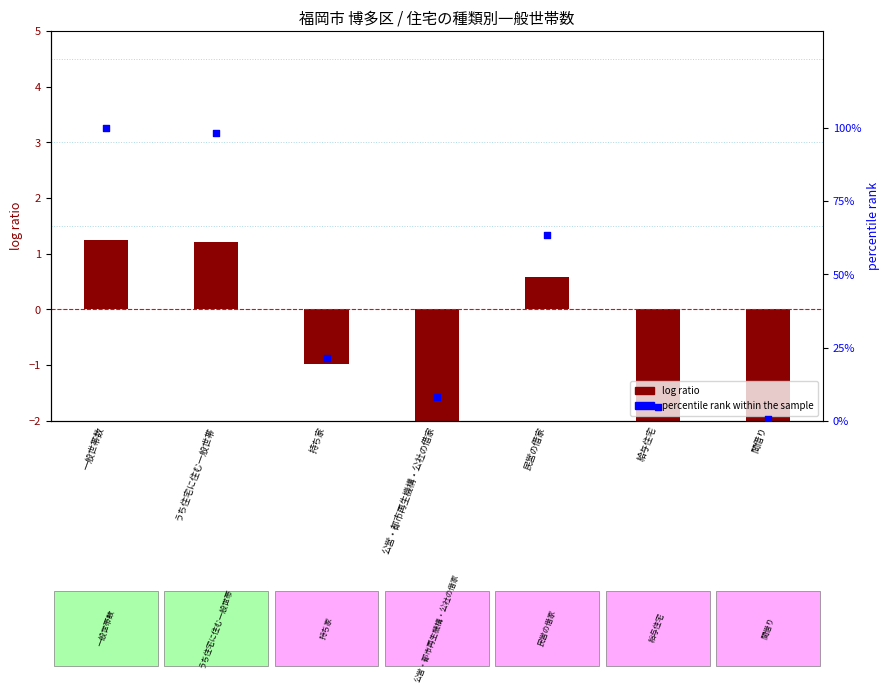

At how many categories does at least one series exceed 93?

2